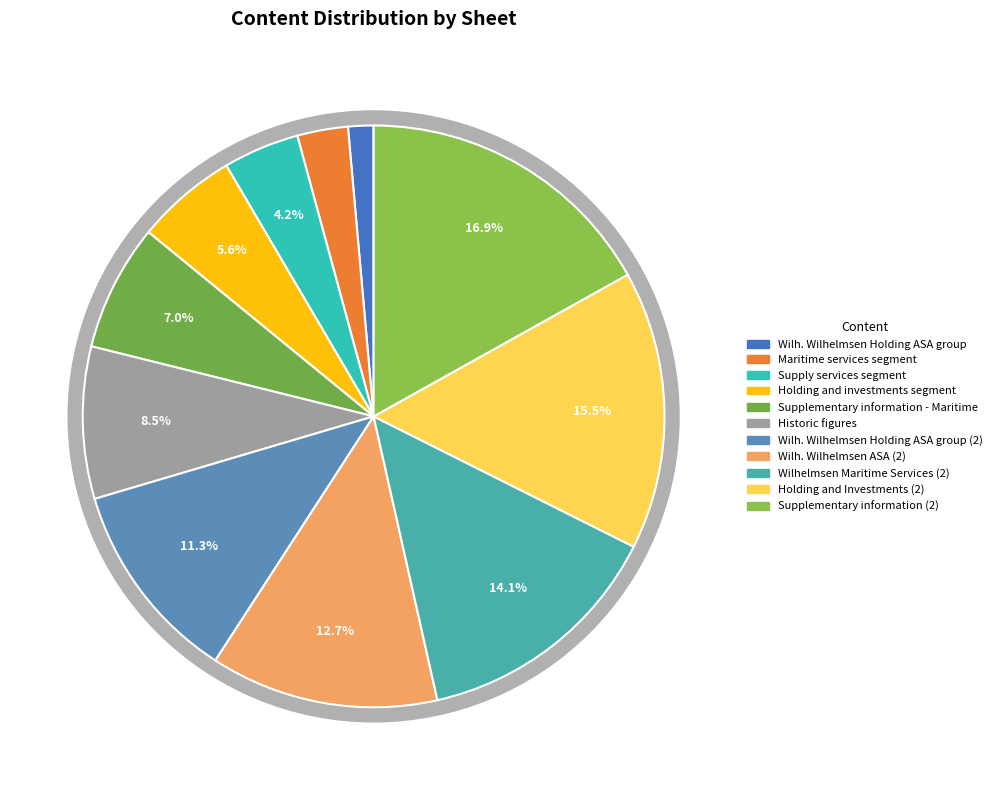

Count the number of slices in the pie.

11